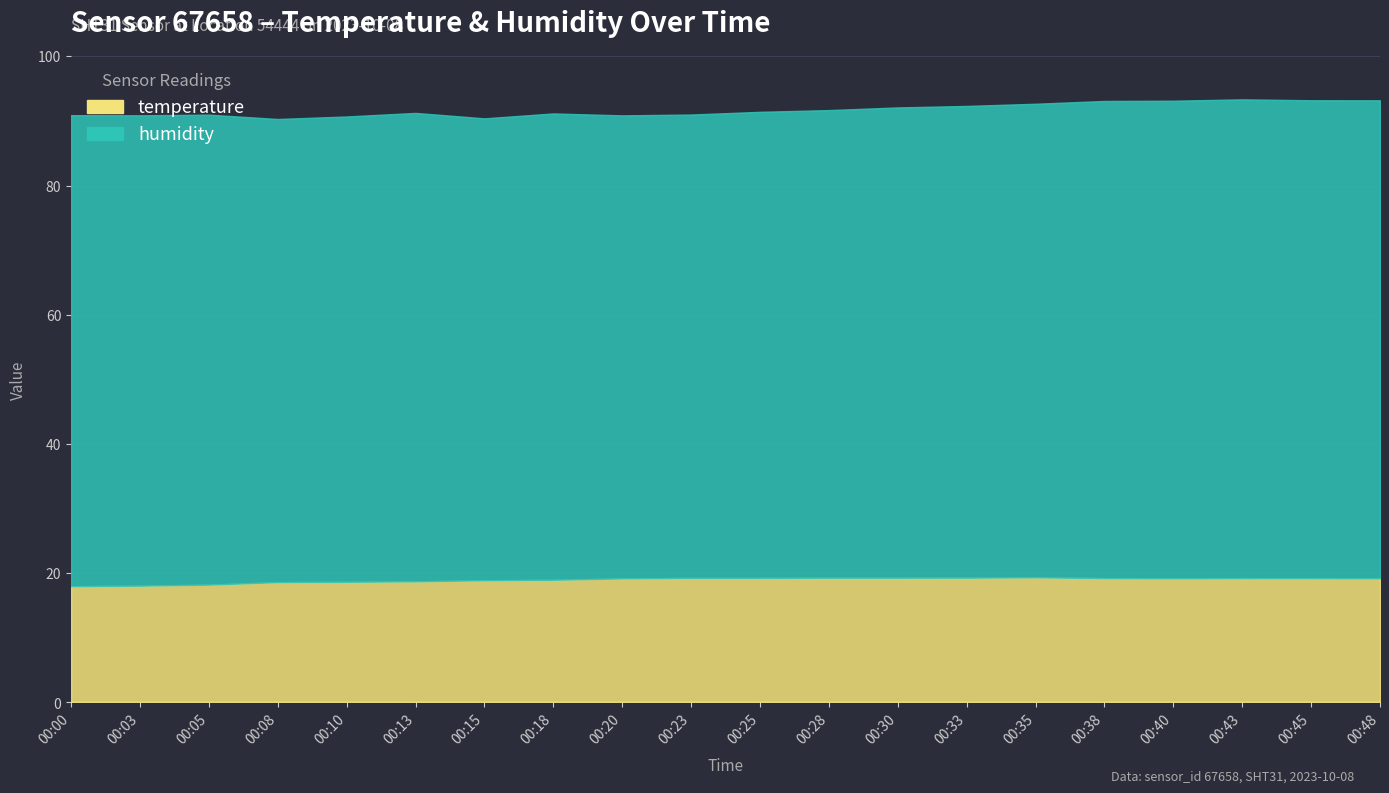

Reading left to right, transcribe all the data shown in this chart.

humidity: 72.9	72.8	72.7	71.7	72.0	72.5	71.5	72.2	71.7	71.7	72.1	72.4	72.8	73.0	73.3	73.8	73.9	74.1	74.0	74.0
temperature: 18.0	18.1	18.2	18.6	18.7	18.8	18.9	19.0	19.2	19.3	19.3	19.3	19.3	19.3	19.4	19.2	19.2	19.2	19.2	19.2